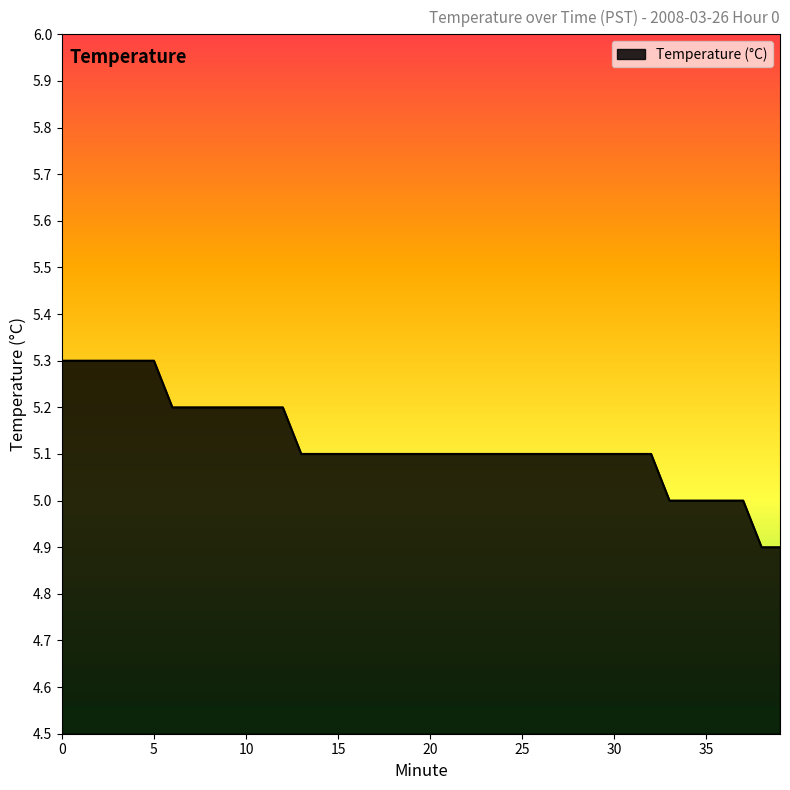

What is the smallest value displayed?

4.9